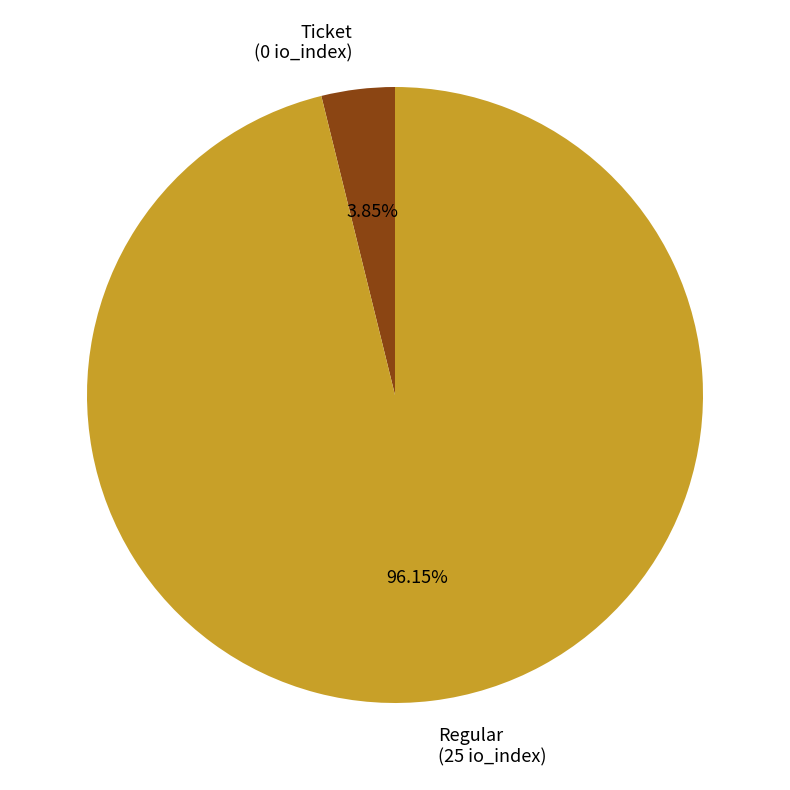

To the nearest percent, what is the difference between the largest and smallest slice percentages?

92%